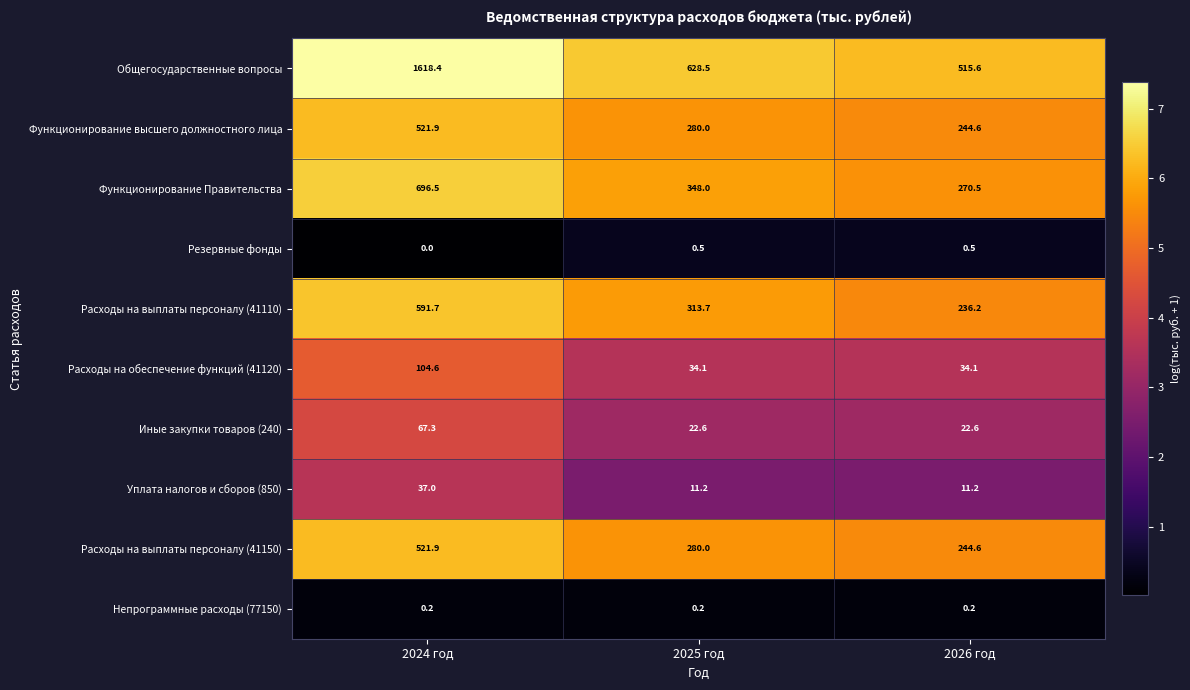

What is the total value across all series at 2026 год?

1580.1